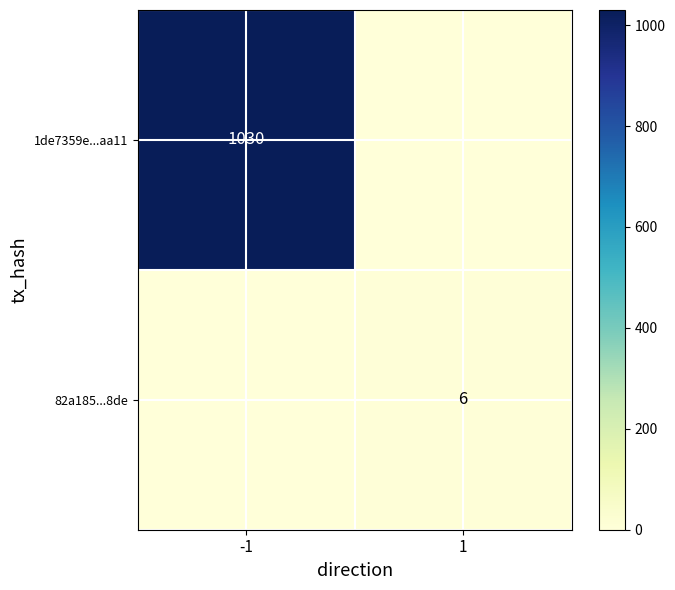

True or false: 1de7359e...aa11 has a value of 1030 at -1.

True